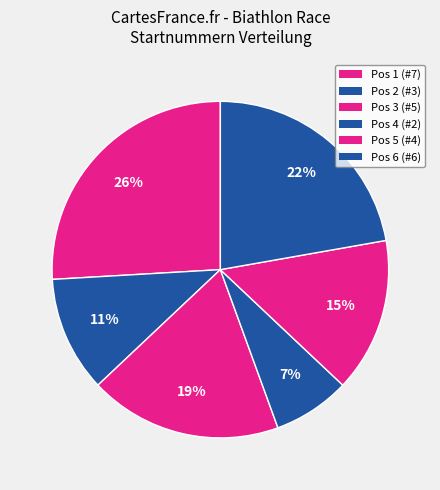

Is there a majority slice in this chart?

No